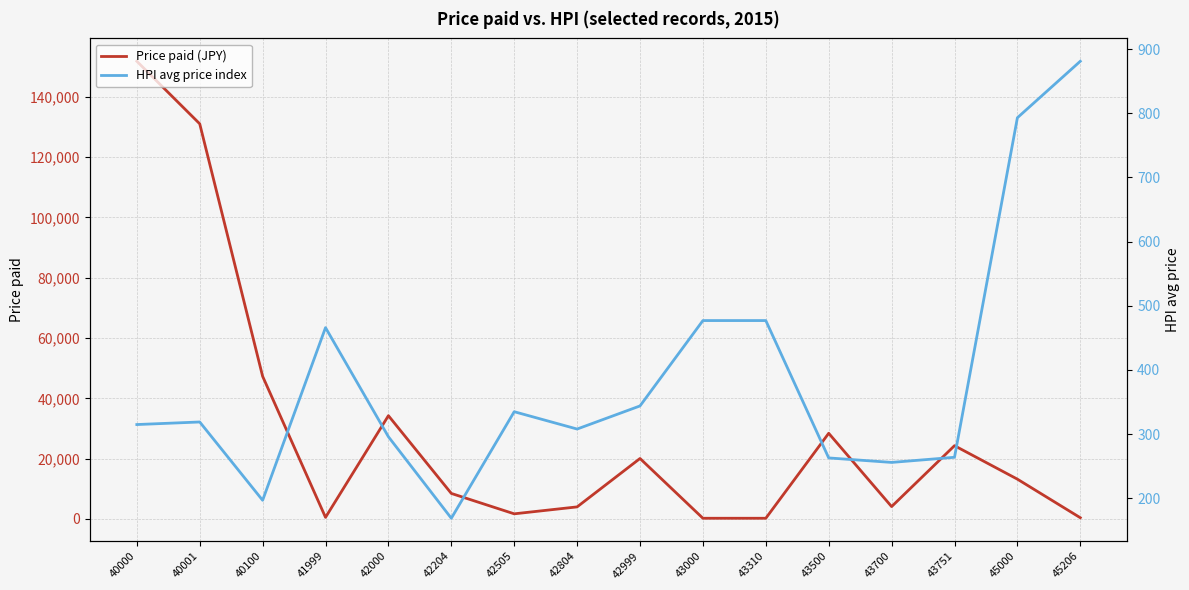

What is the difference between the second highest and minimum values in the HPI avg price index series?

624